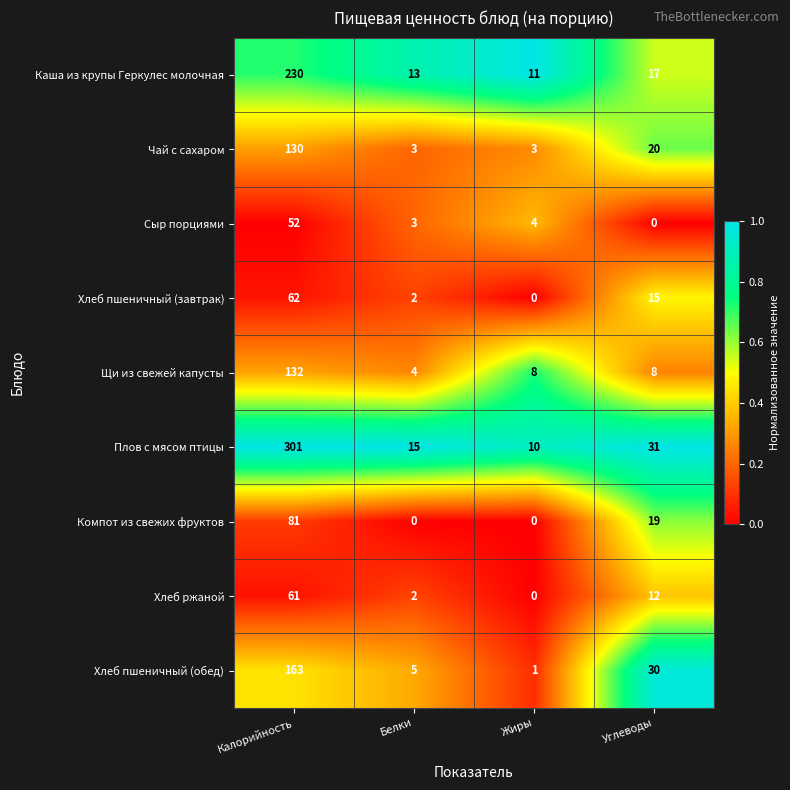

What is the greatest value displayed?

301